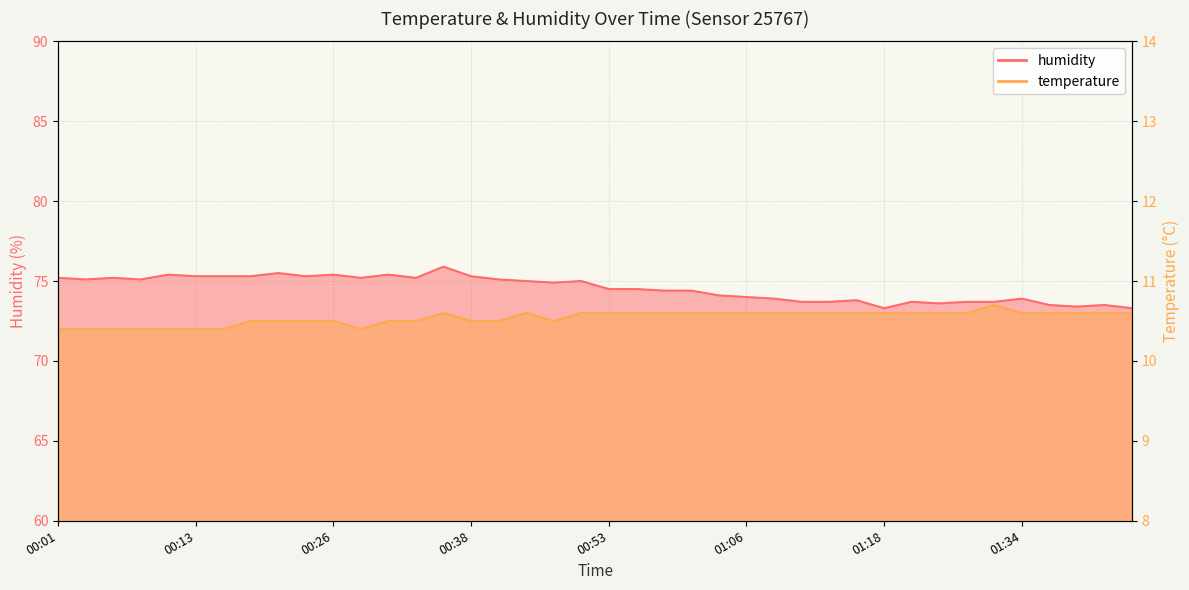

The humidity series shows 15.7 at 01:24. True or false?

False